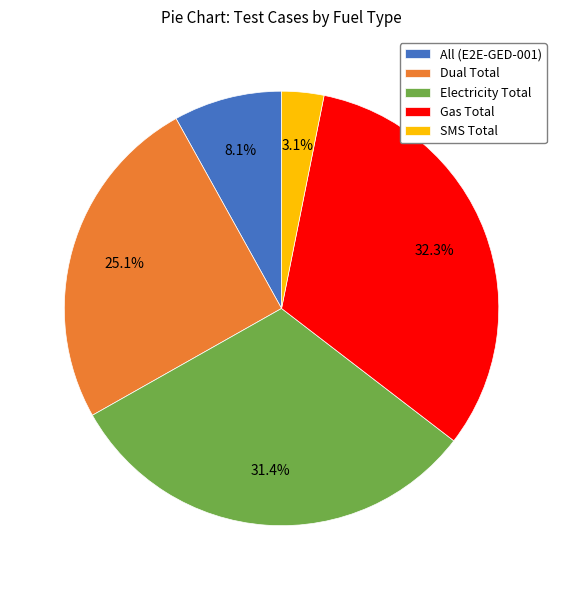

To the nearest percent, what is the difference between the Gas Total and SMS Total slice percentages?

29%